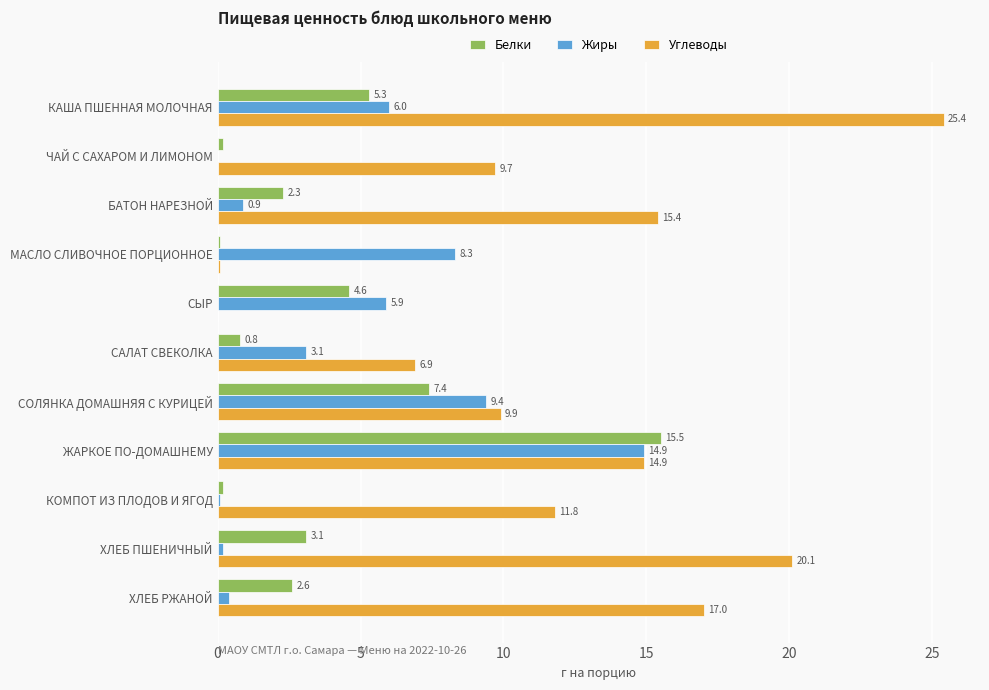

The Жиры series shows 5.9 at СЫР. True or false?

True